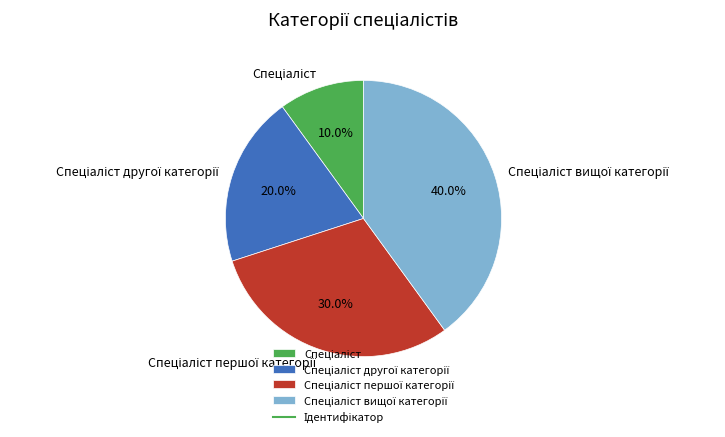

Is there a majority slice in this chart?

No